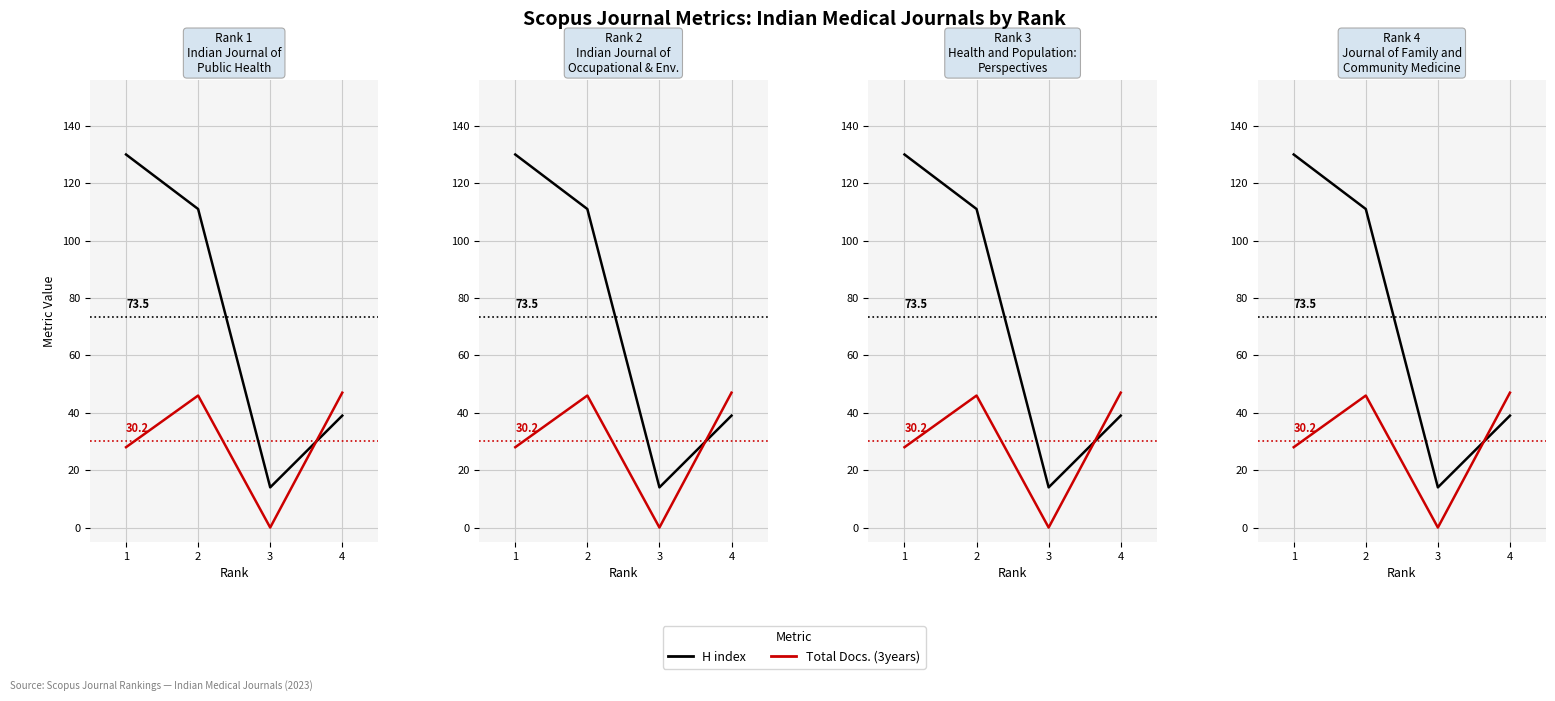

Which series changed the most between 1 and 4?

H index